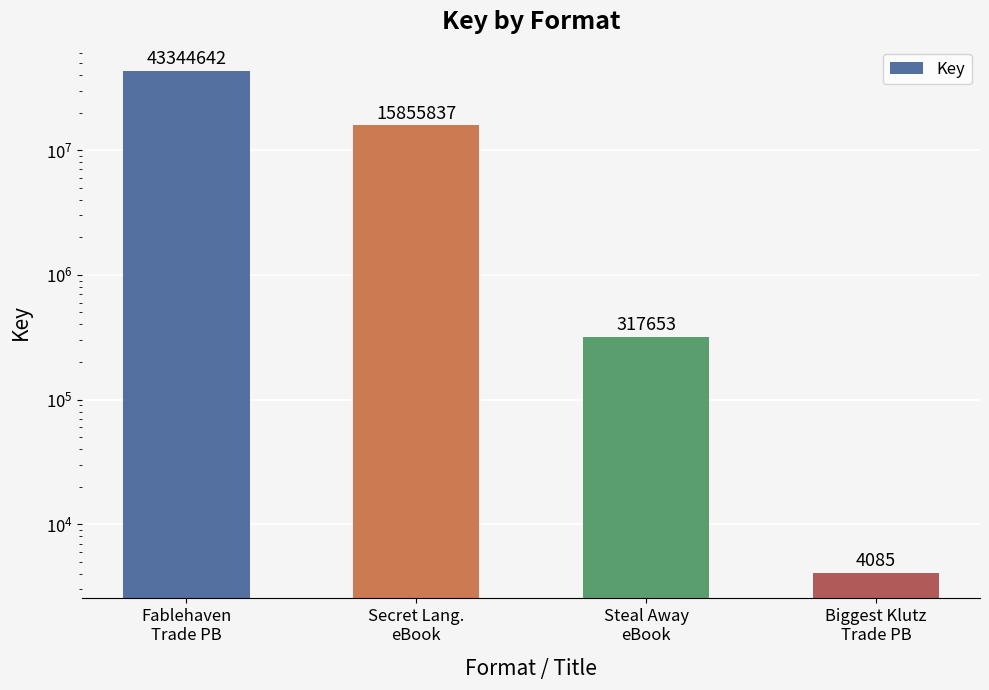

What is the smallest value displayed?

4085